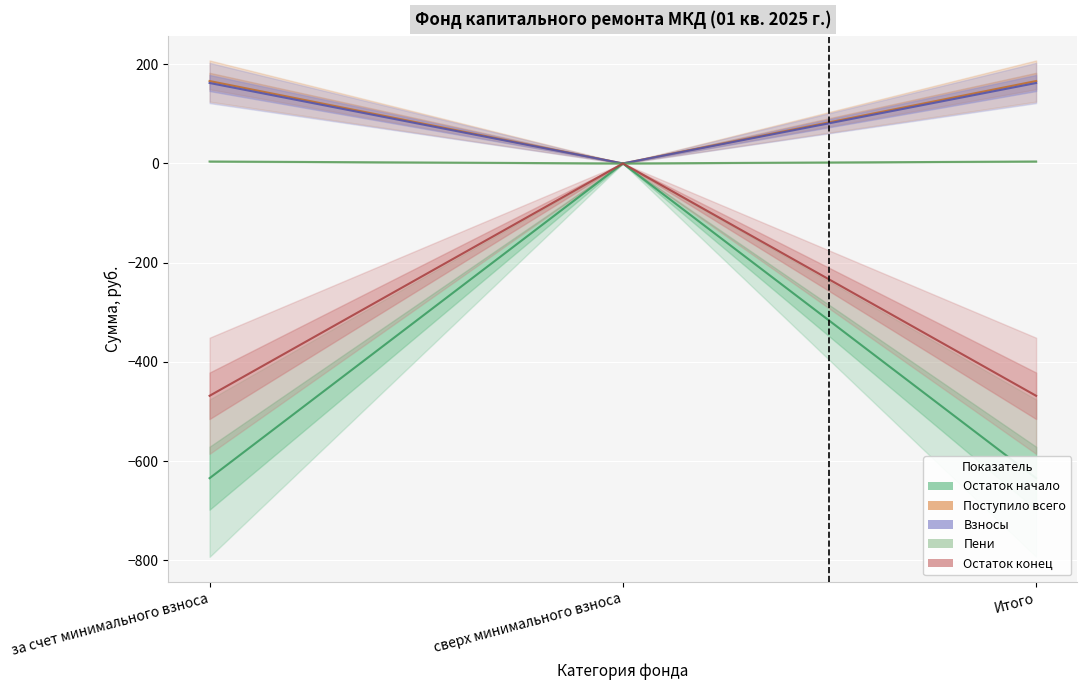

Between за счет минимального взноса and Итого, which is larger?

за счет минимального взноса